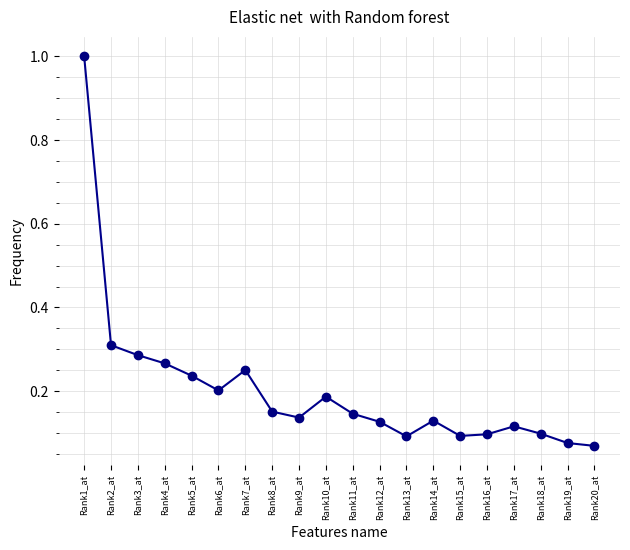

The chart shows a value of 0.2 at Rank14_at. True or false?

False